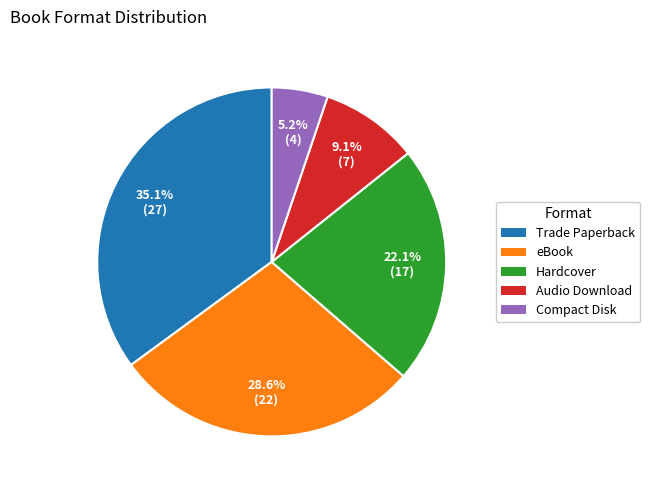

To the nearest percent, what is the difference between the Trade Paperback and Audio Download slice percentages?

26%